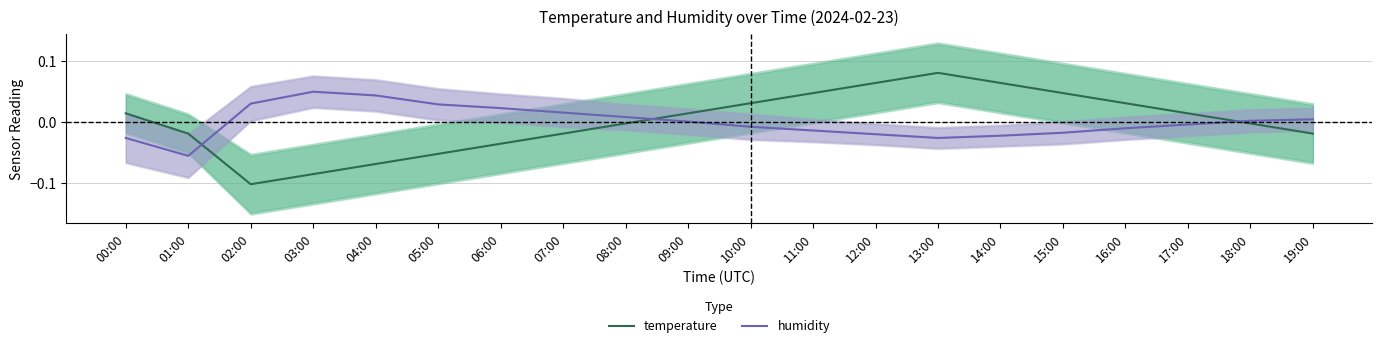

Between 11:00 and 15:00, which is larger?

11:00